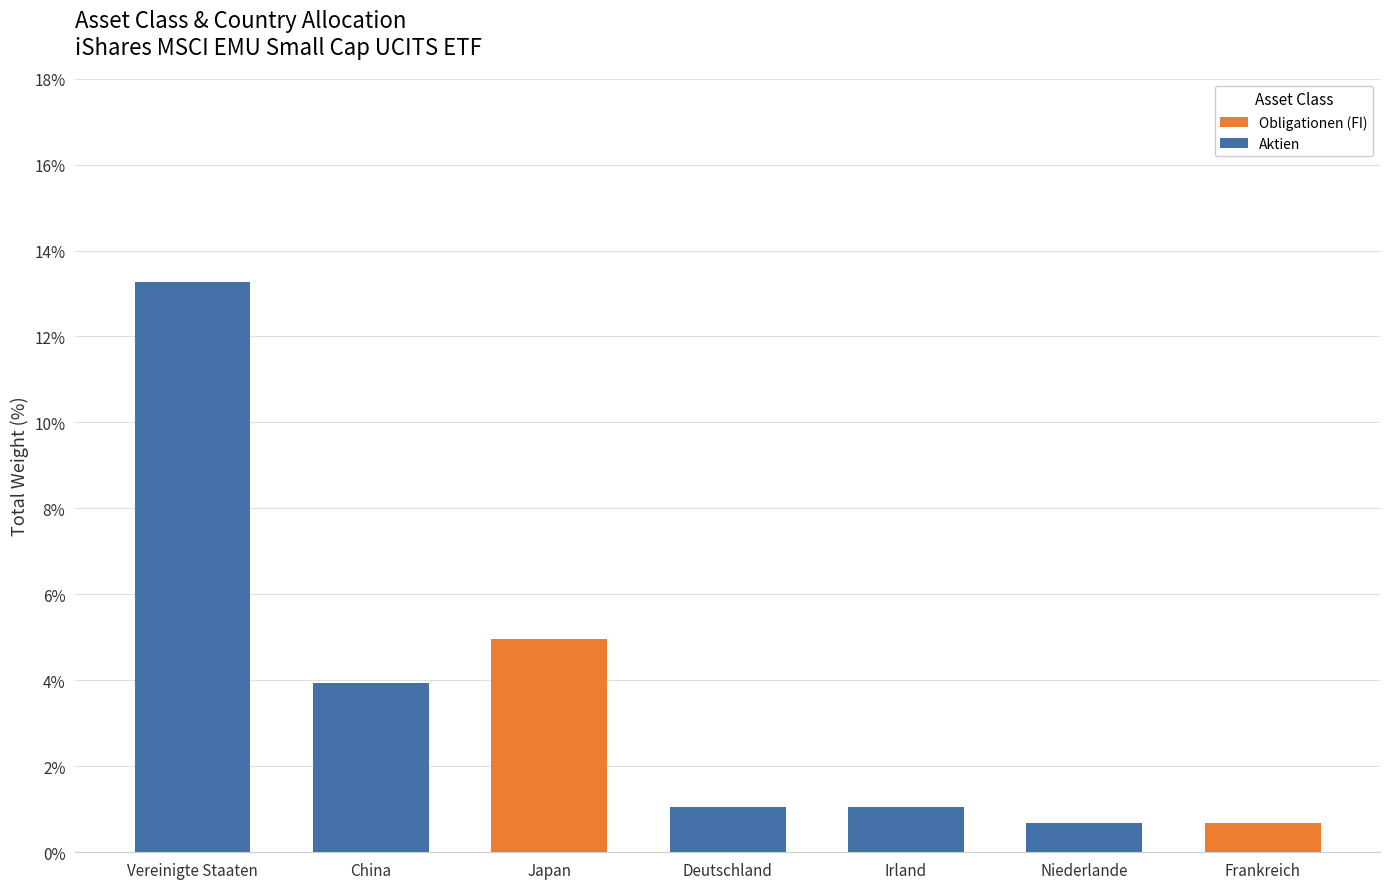

True or false: Obligationen (FI) has a value of 0.7 at Frankreich.

True